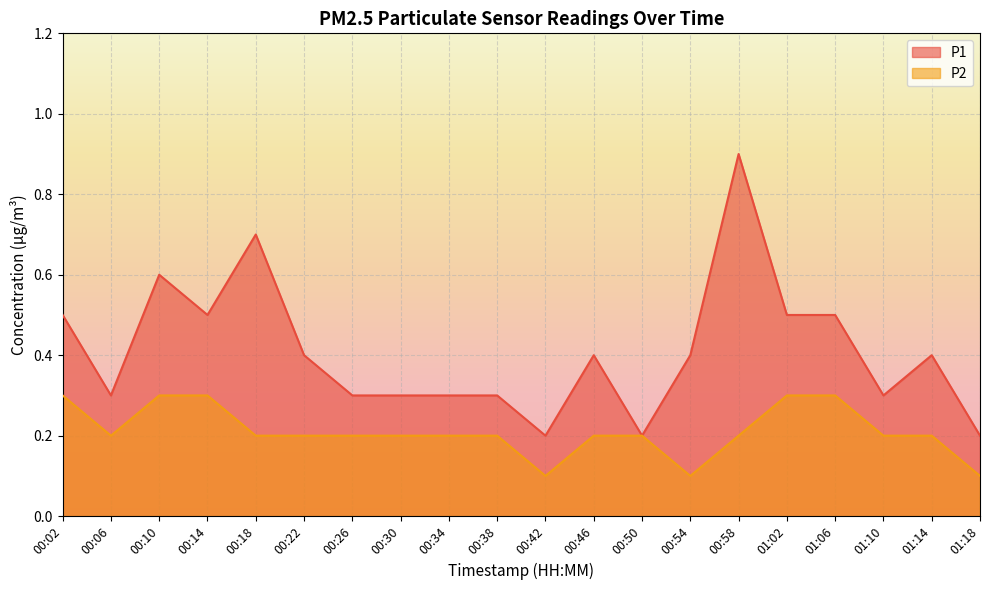

At which category is the sum across all series the highest?

00:58